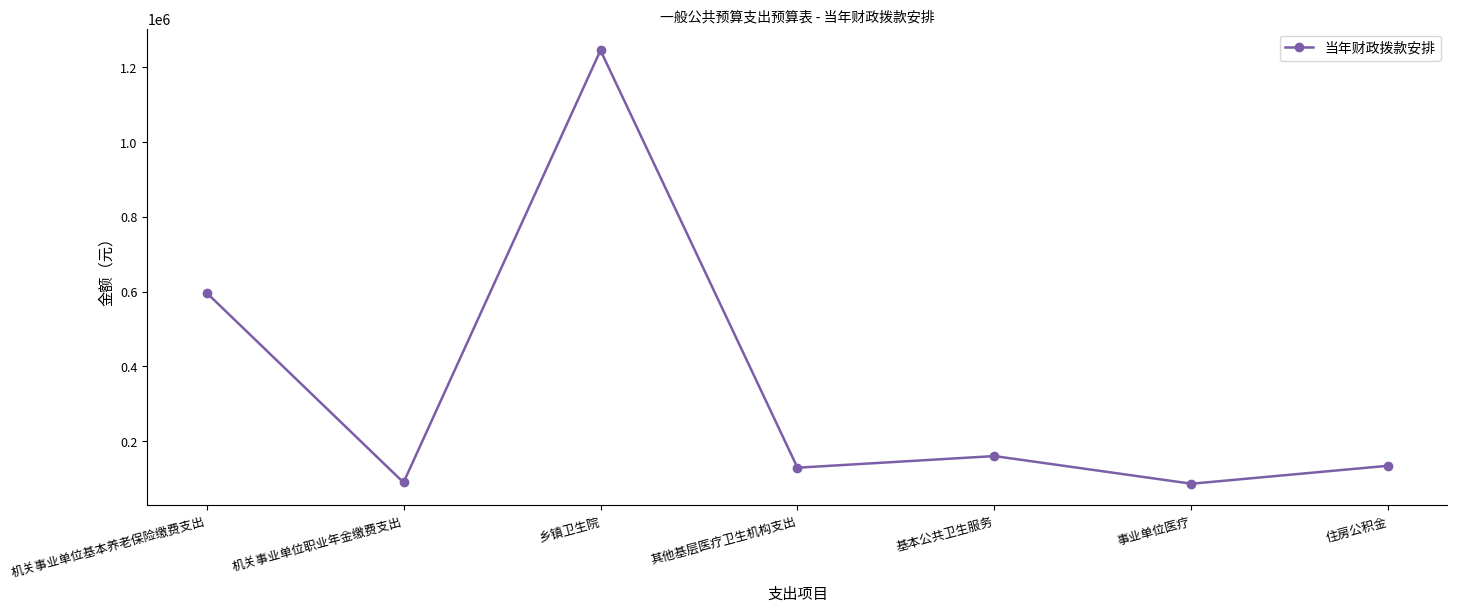

Where is the first local maximum?

乡镇卫生院